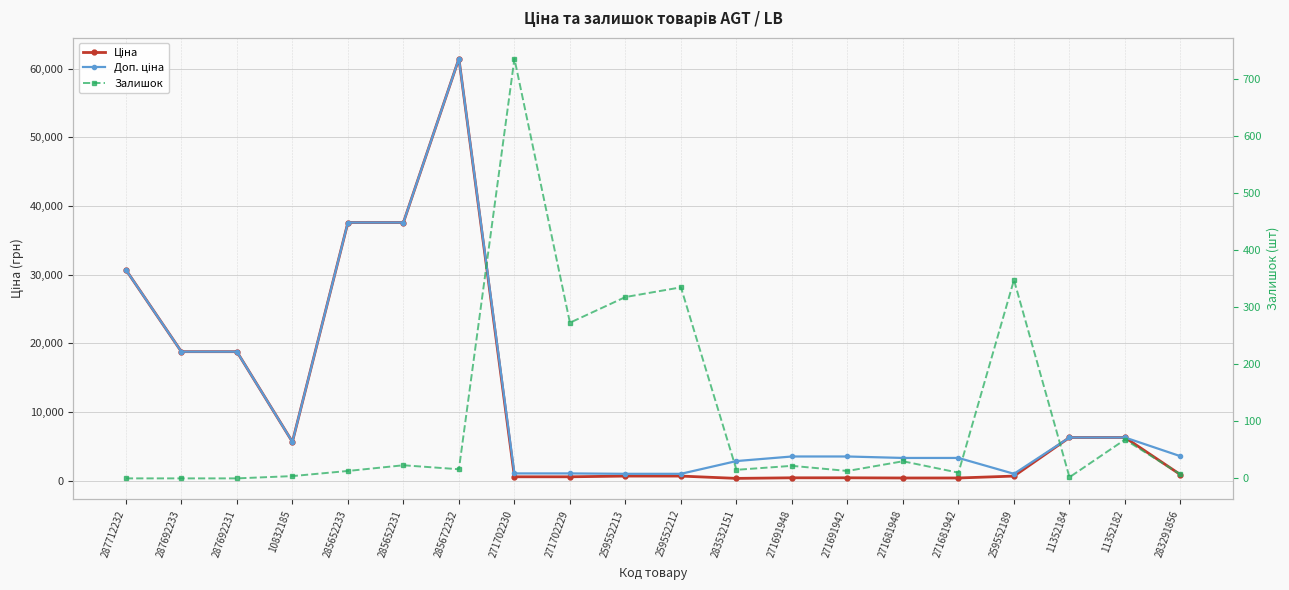

What is the difference between the second highest and second lowest values in the Доп. ціна series?

36569.0